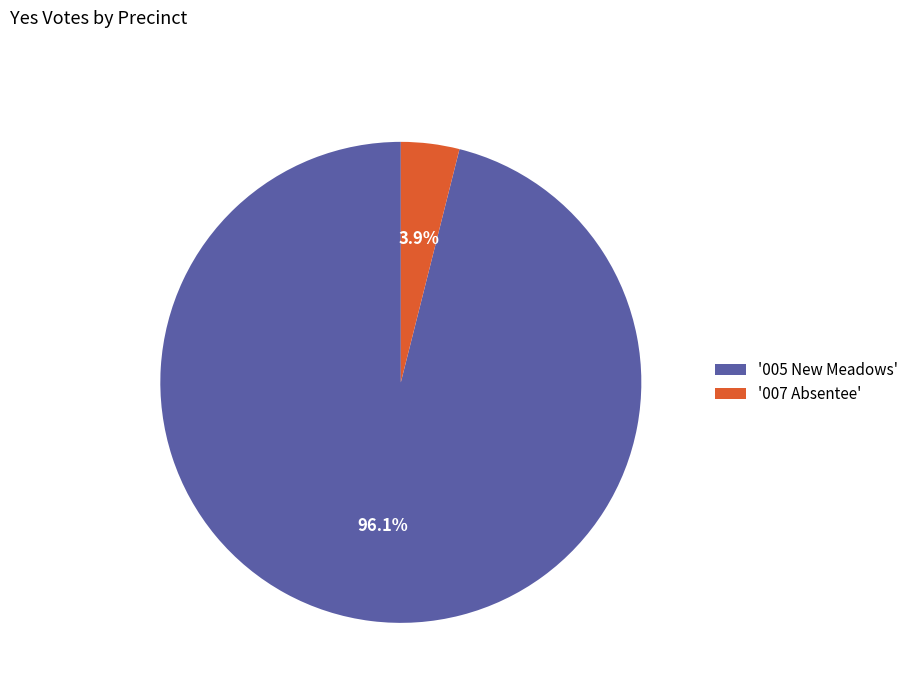

Rank the categories by value from lowest to highest.

'007 Absentee', '005 New Meadows'